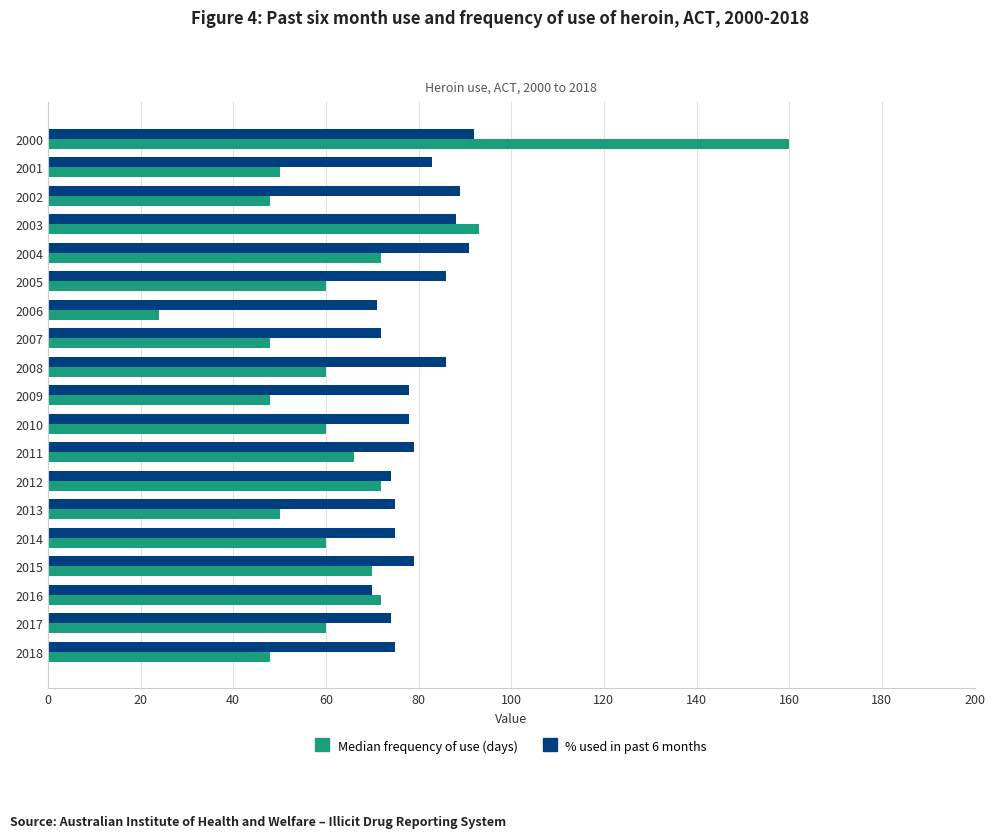

Is it true that Median frequency of use (days) equals 29 at 2018?

False